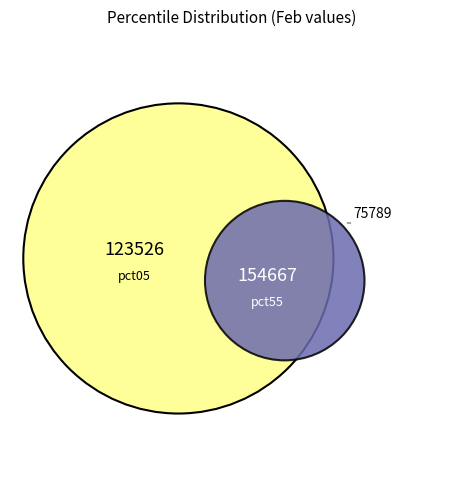

Does any single category account for the majority?

No